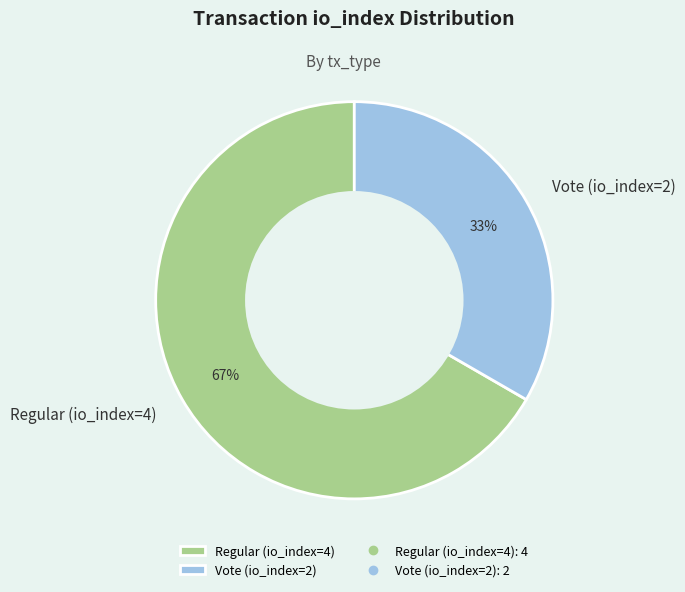

How many slices are in this pie chart?

2